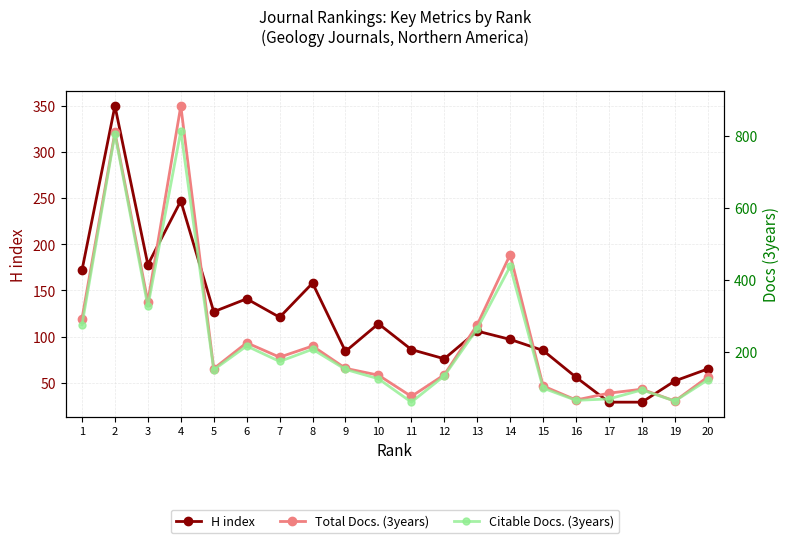

How many data points does each series have?

20